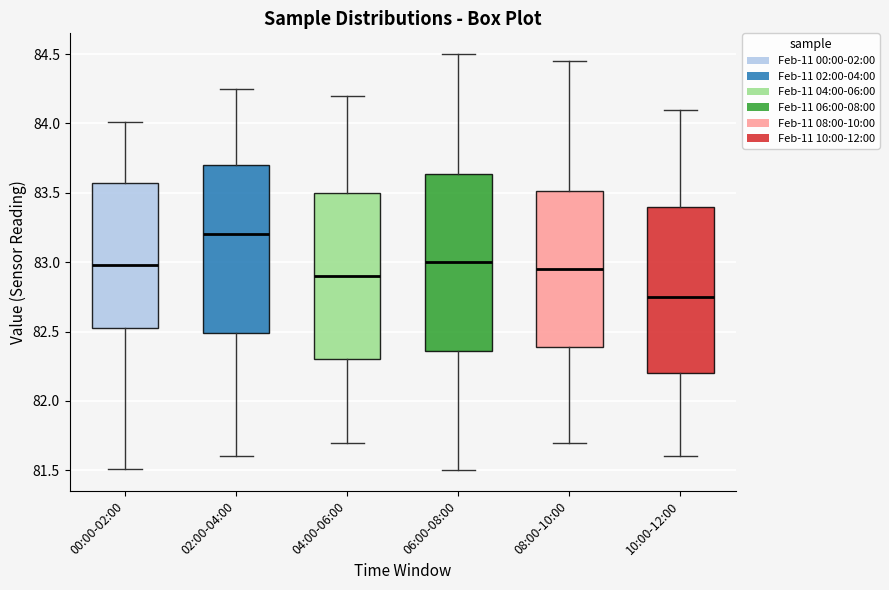

Which box's median line is the highest?

02:00-04:00